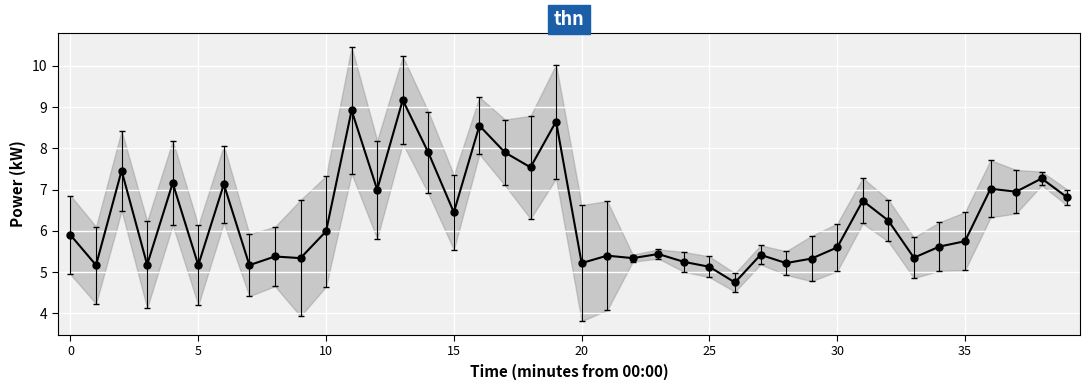

What is the change in value from 17 to 18?

-0.4